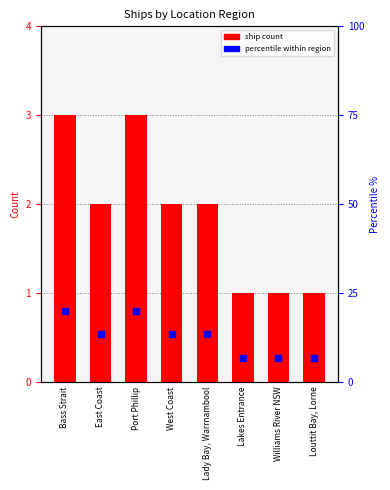

Which series has the widest spread of Y values?

percentile